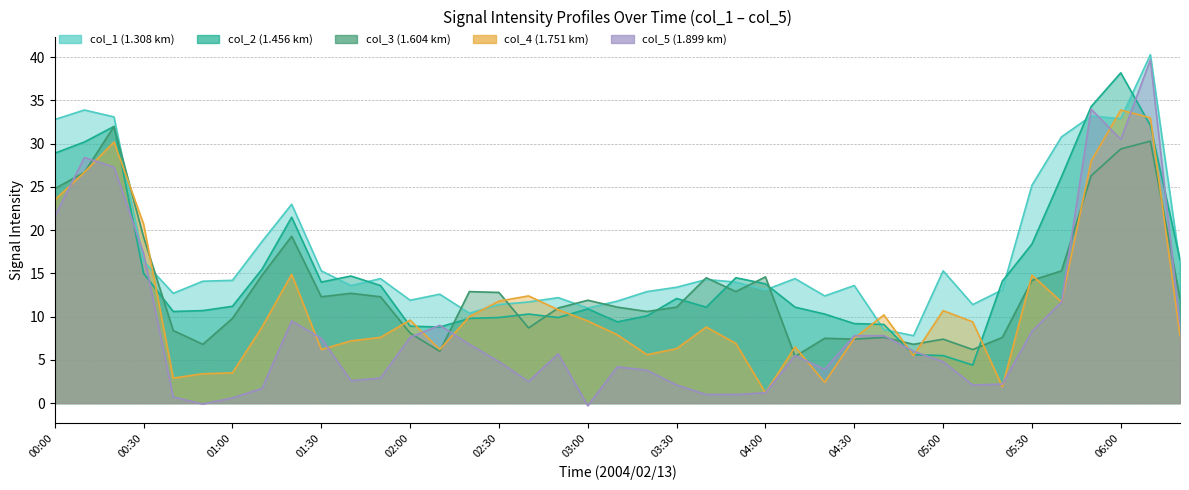

What is the sum of the col_5 values at 01:00 and 03:20?

4.4